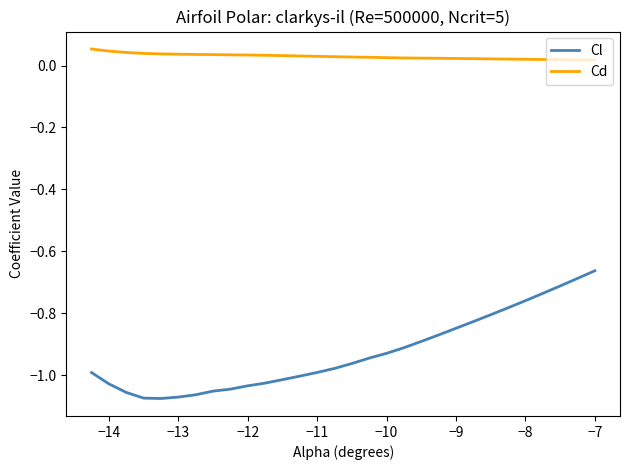

What is the difference between the maximum and minimum values in the Cl series?

0.4